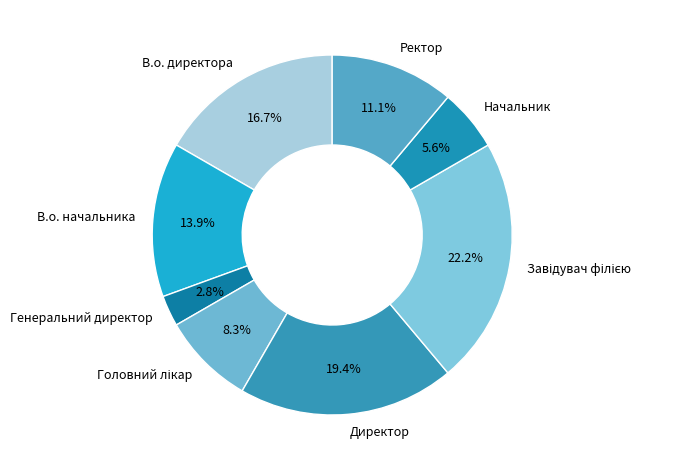

Between Ректор and Директор, which is larger?

Директор